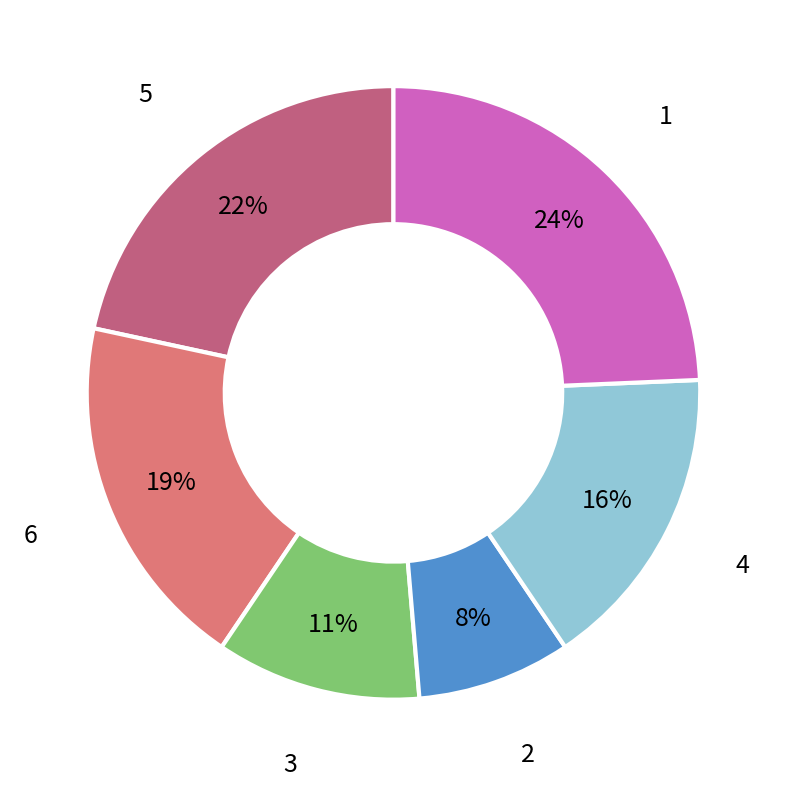

How many slices are in this pie chart?

6